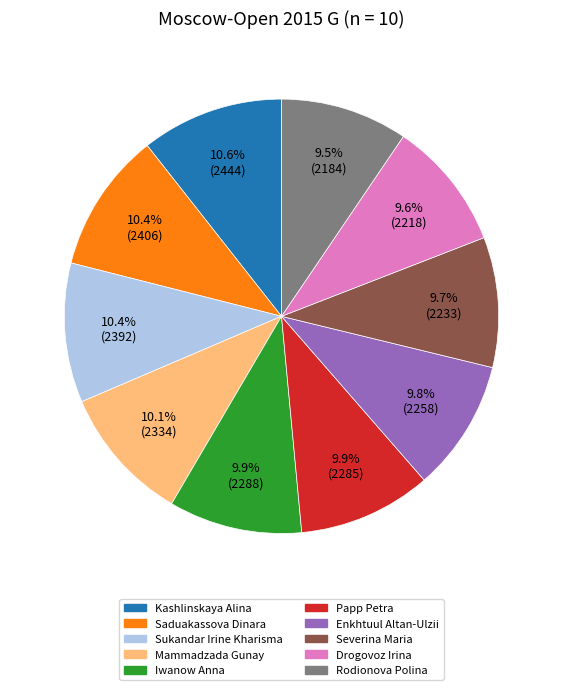

To the nearest percent, what is the average slice percentage?

10%